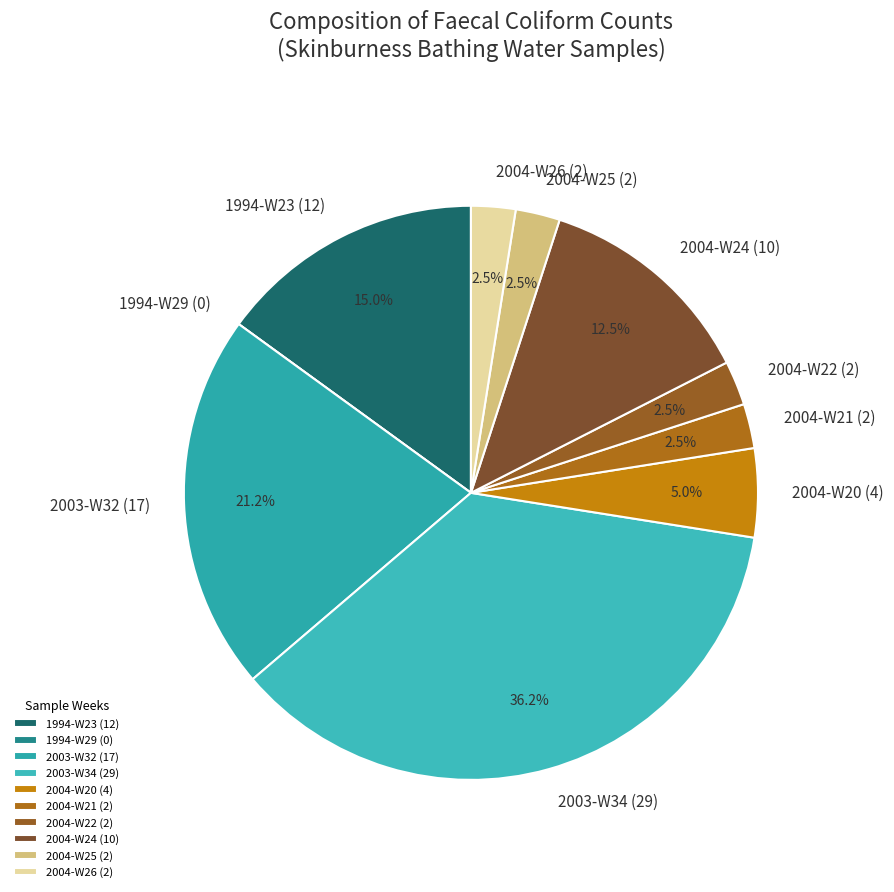

Does 2003-W34 (29) account for over 50% of the chart?

No